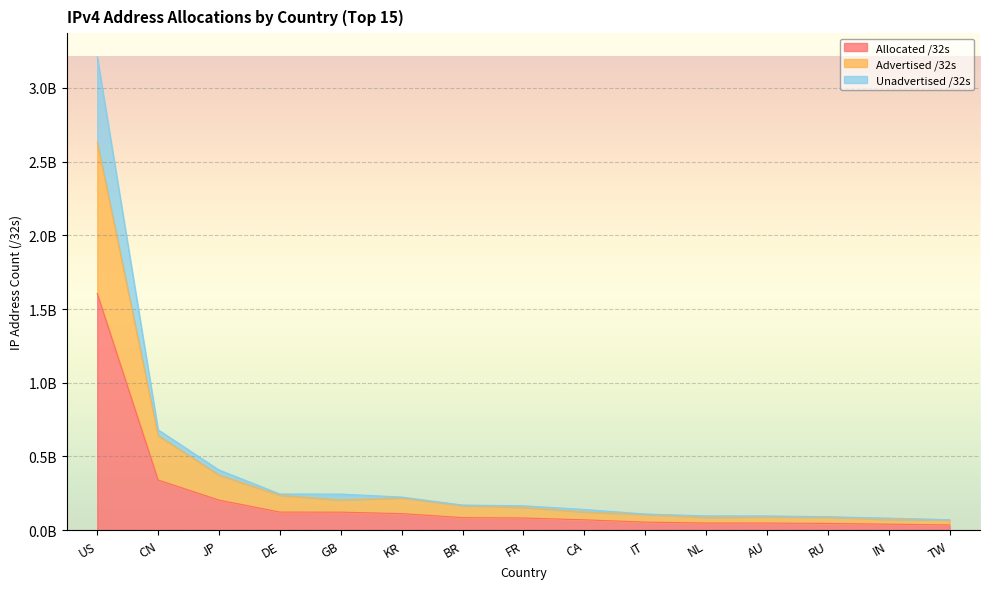

What is the difference between the maximum and minimum values in the Allocated /32s series?

1569427712